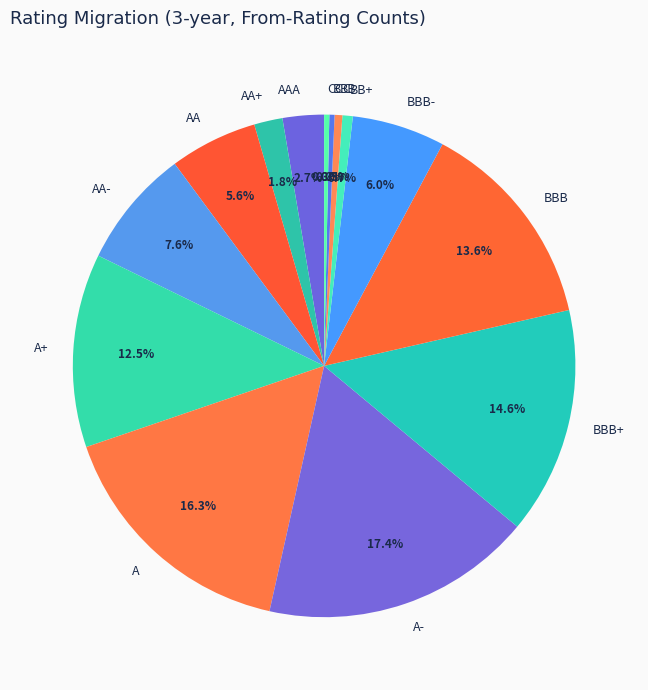

How many slices are in this pie chart?

14